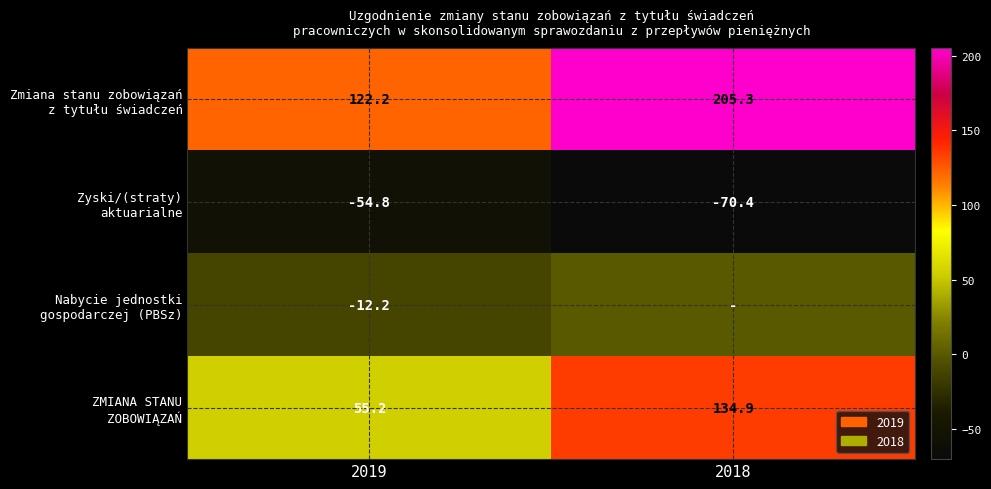

Between 2018 and 2019, which is larger?

2018